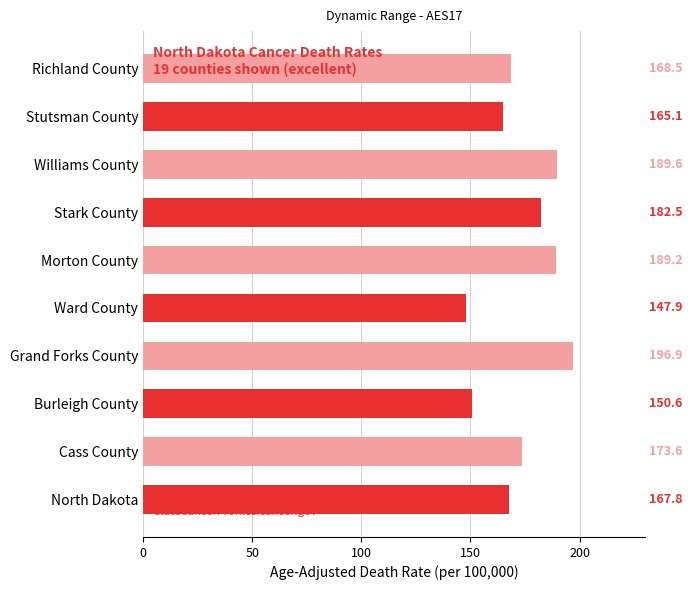

Reading bottom to top, extract all data points from this chart.

167.8	173.6	150.6	196.9	147.9	189.2	182.5	189.6	165.1	168.5